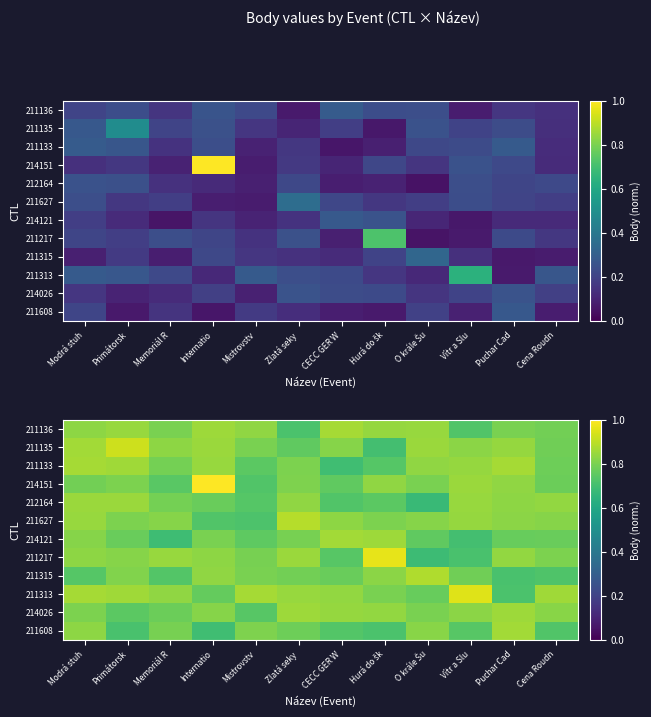

Is the value of 214151 at Modrá stuh greater than the value of 212164 at Hurá do šk?

Yes